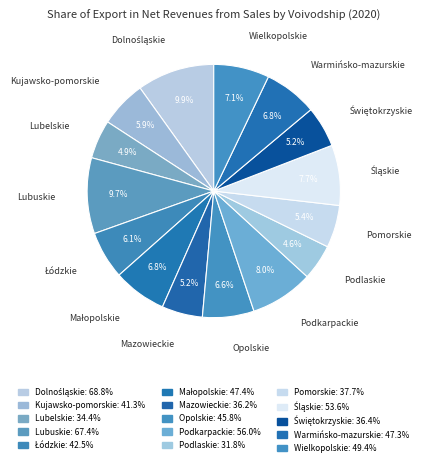

How many segments does this pie chart have?

15